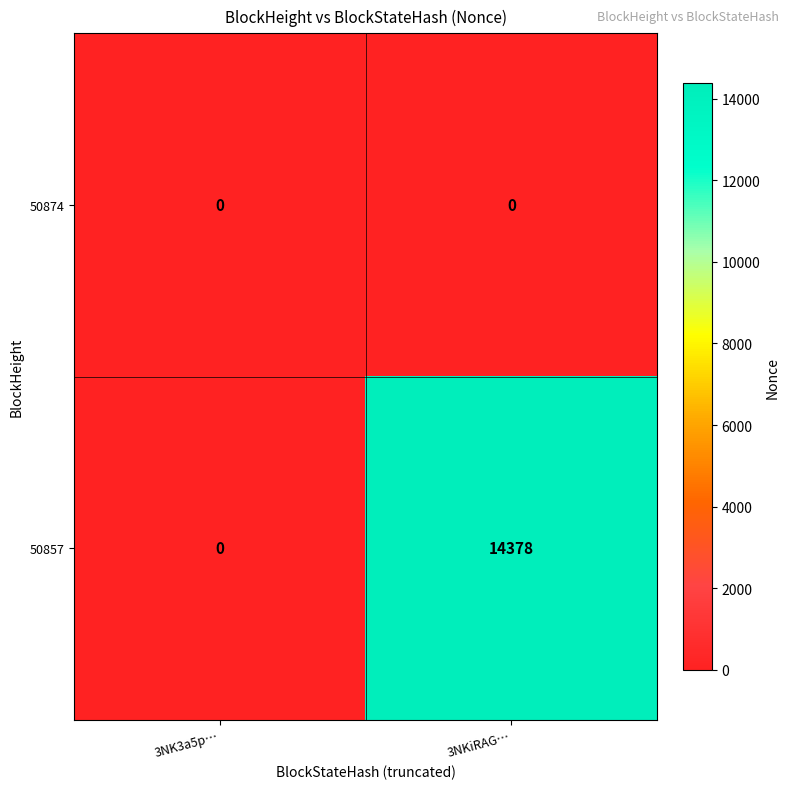

Rank the series by their maximum value, from lowest to highest.

50874, 50857